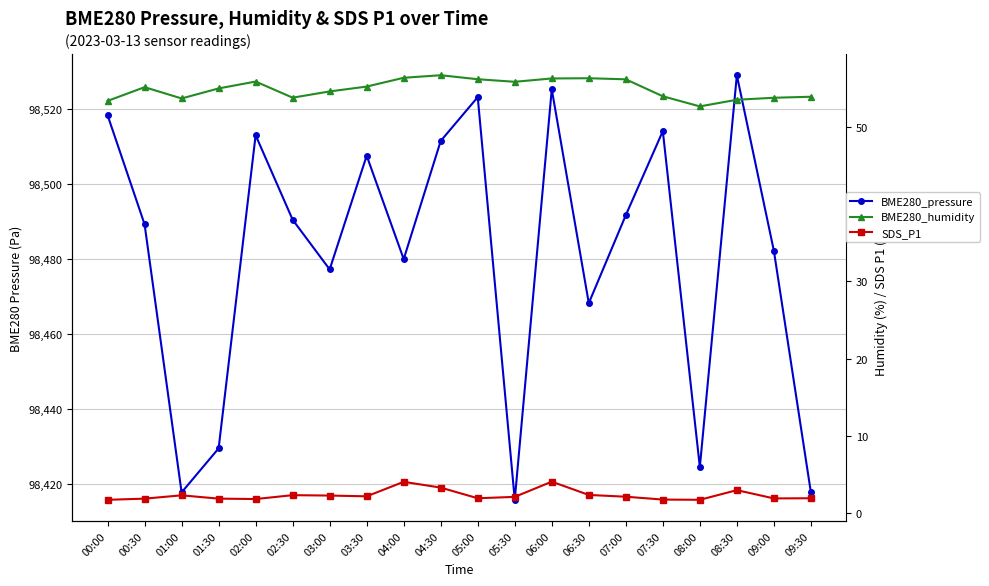

What are all the series names shown in the legend?

BME280_pressure, BME280_humidity, SDS_P1